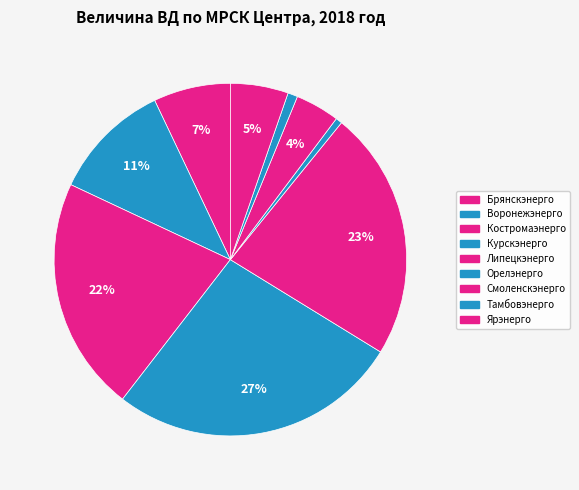

Count the number of slices in the pie.

9